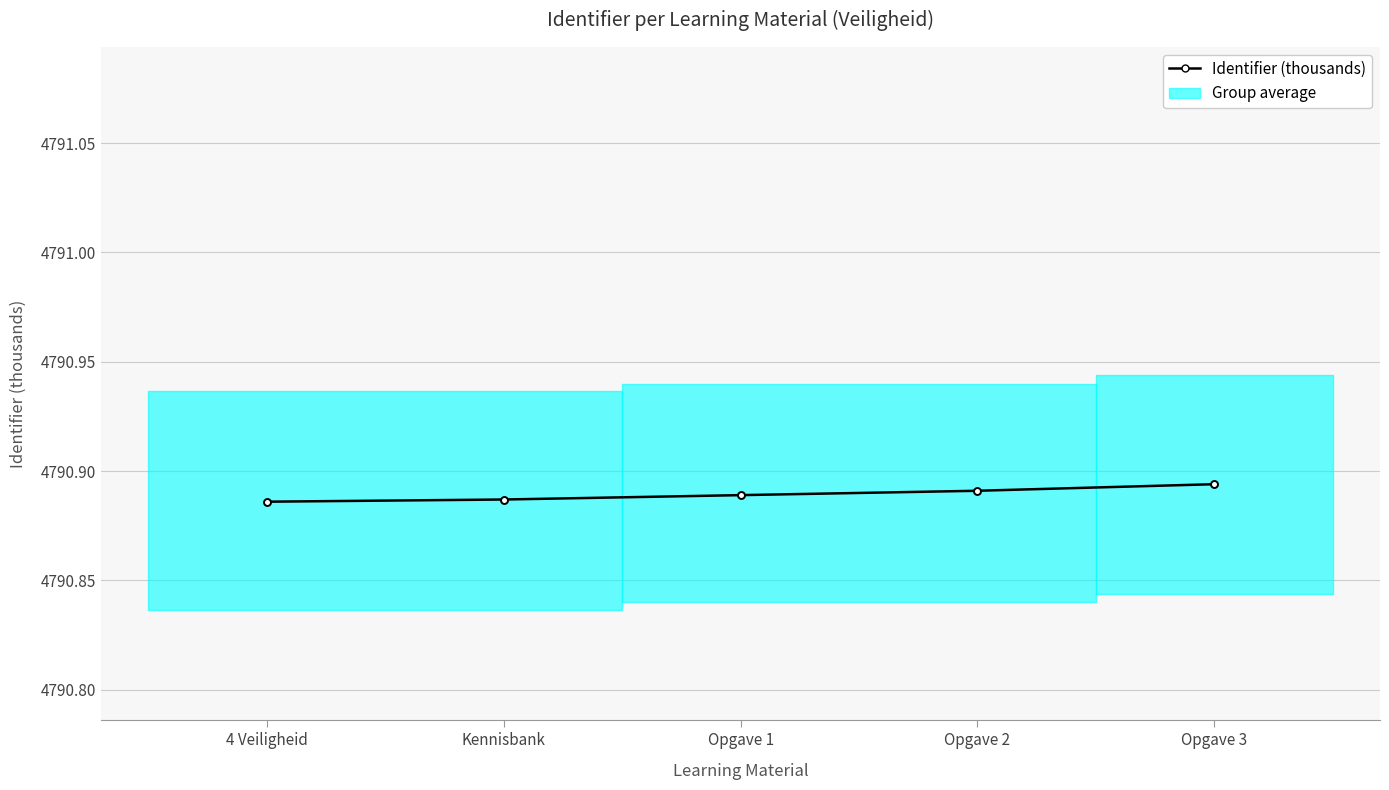

What is the sum of all values?

23954.4